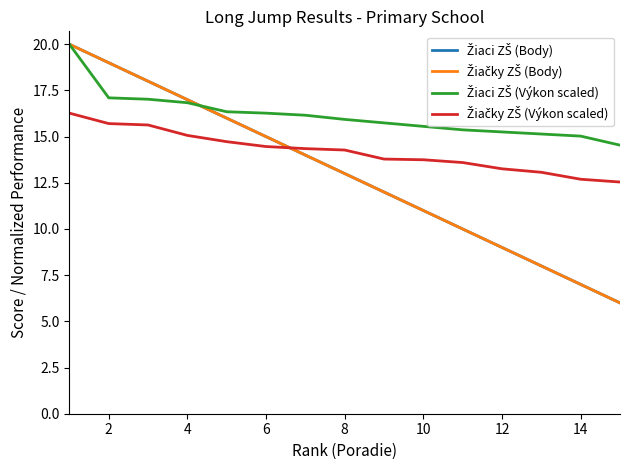

Is this an area chart (filled region under the line)?

No